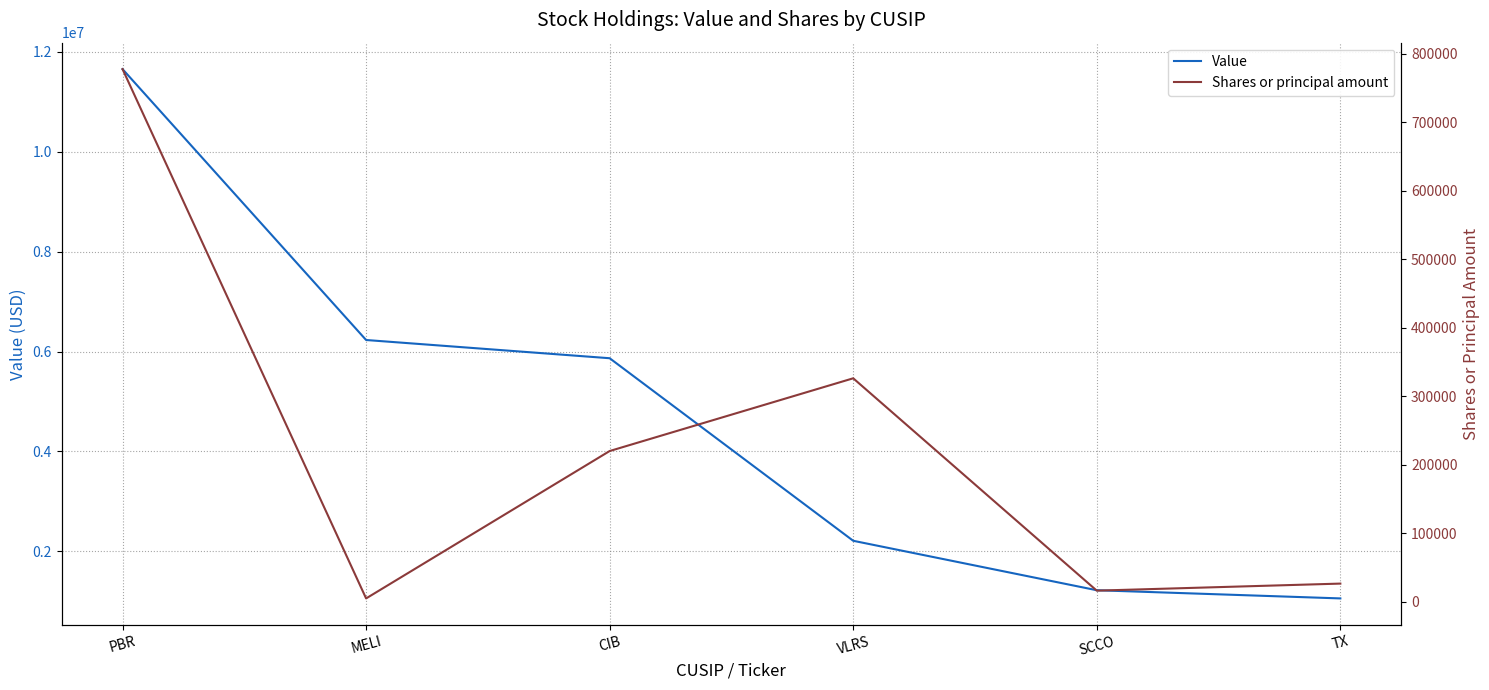

What is the minimum value for Shares or principal amount?

4916